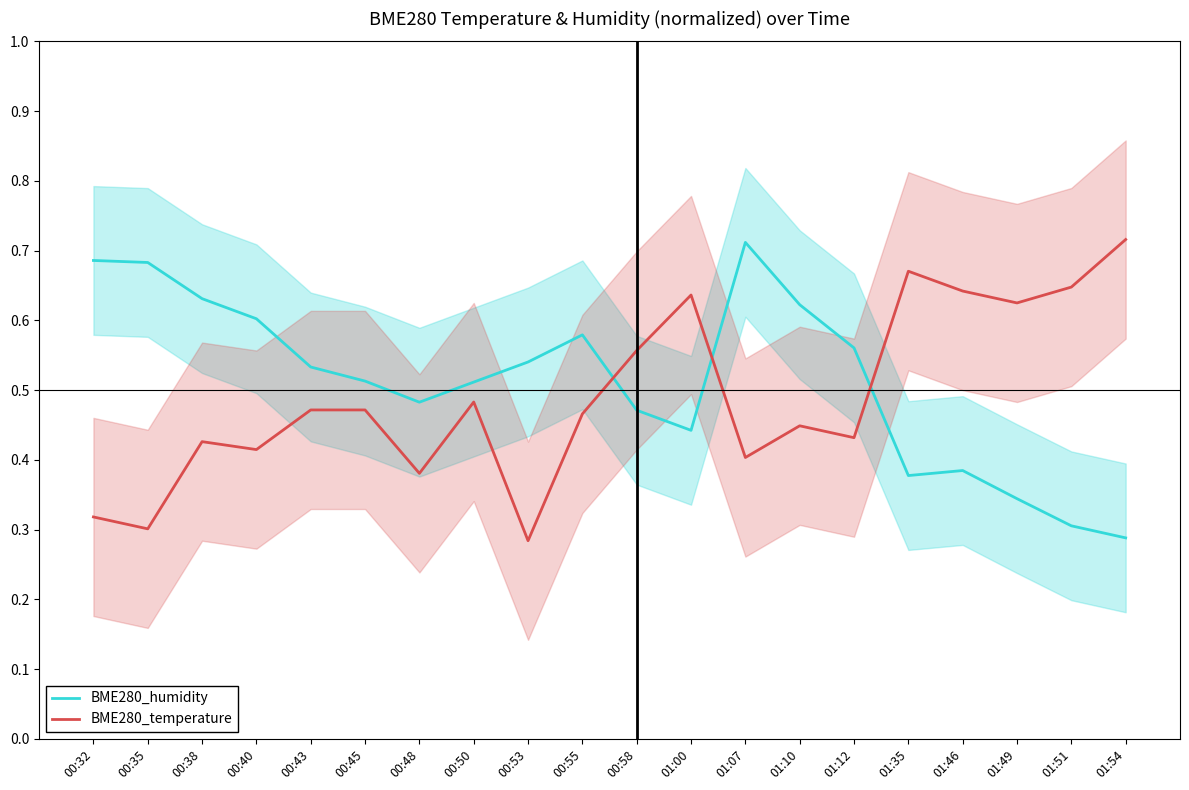

Is it true that BME280_temperature equals 0.3 at 00:32?

True